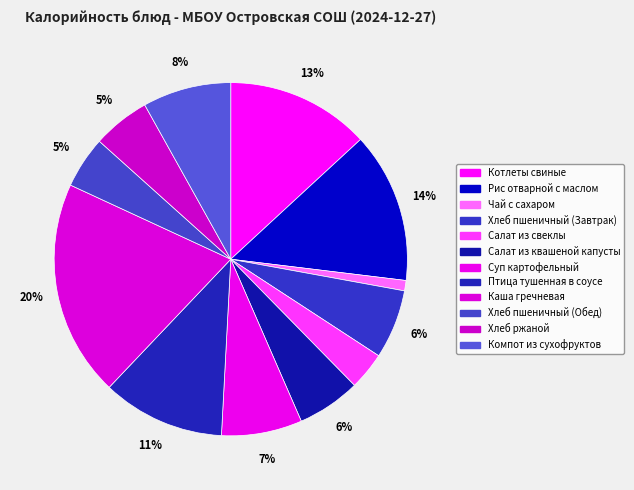

What is the ratio of the value at Котлеты свиные to the value at Салат из свеклы?

3.8